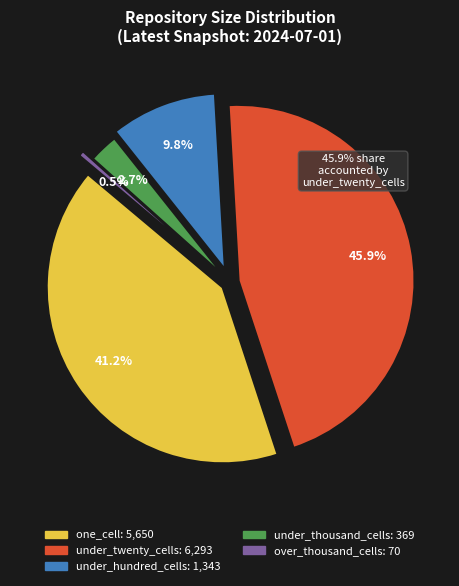

To the nearest percent, what percentage of the pie is under_thousand_cells?

3%